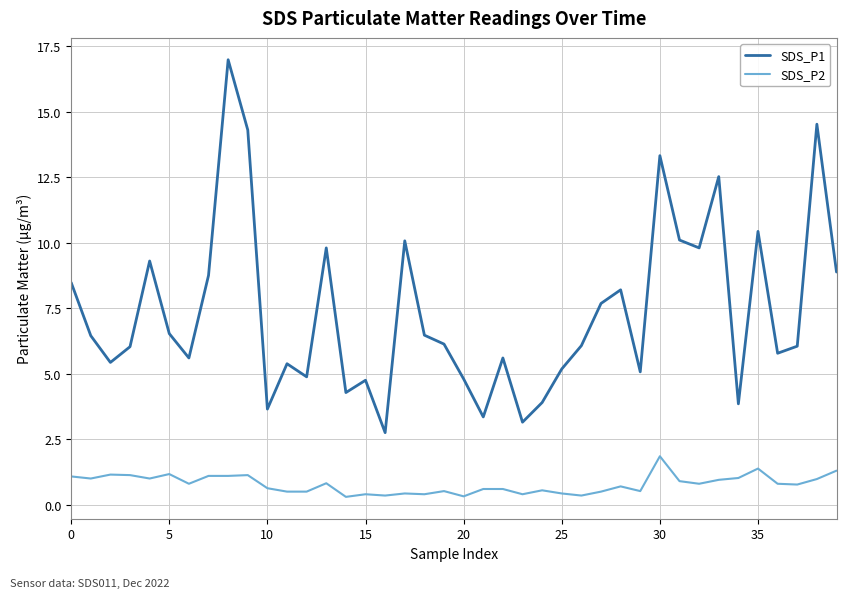

What is the lowest value of the SDS_P1 series?

2.8